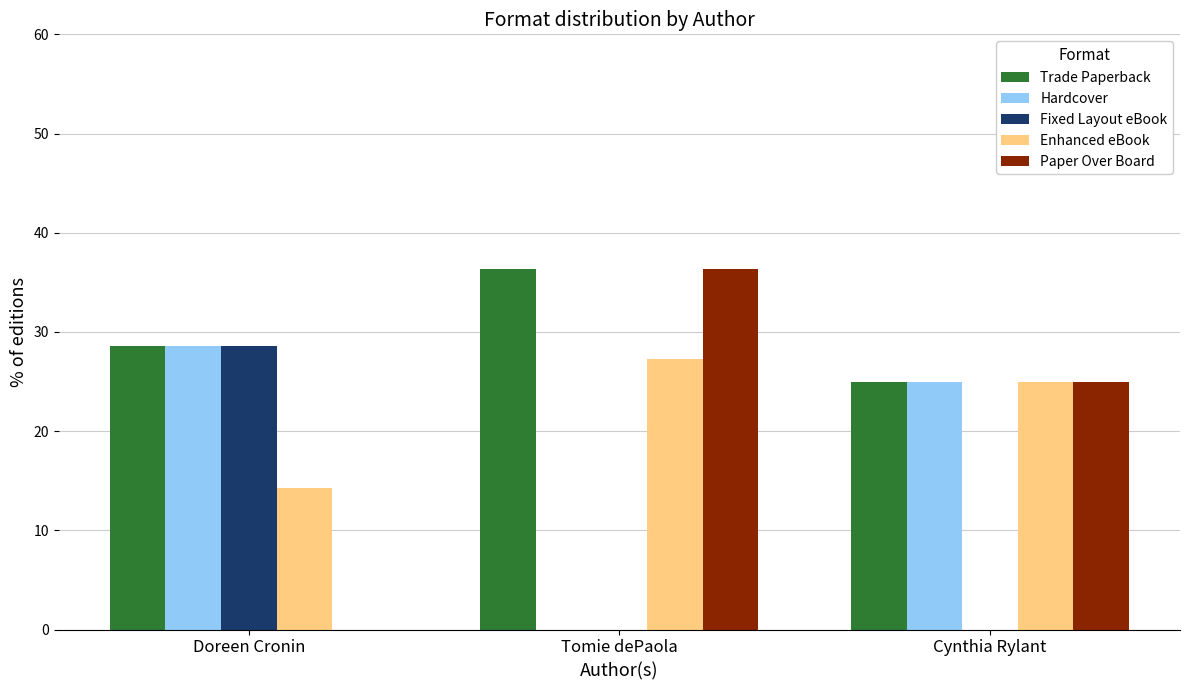

What is the highest value of the Paper Over Board series?

36.4